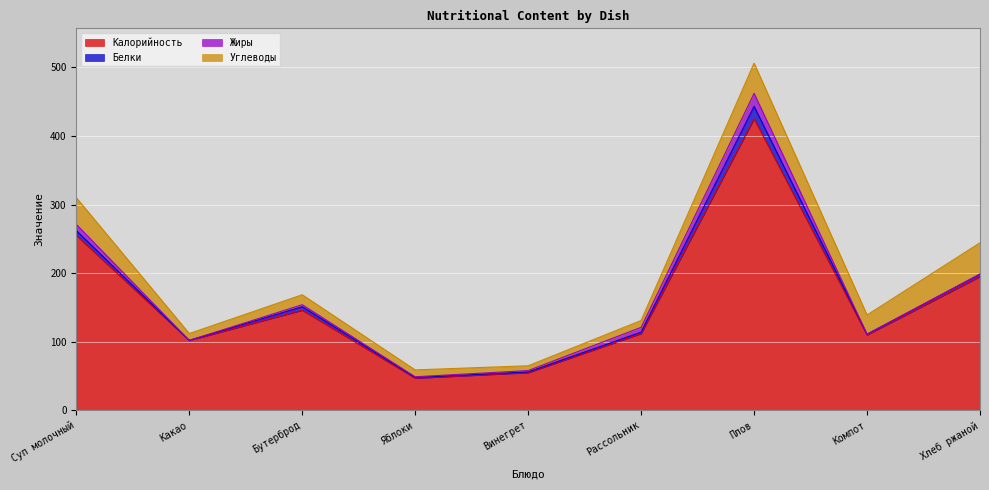

The value of Белки at Винегрет is 1.6. True or false?

False